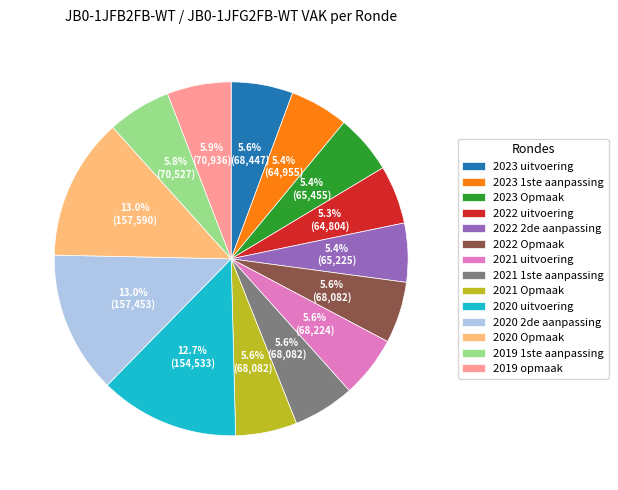

Which has a higher value, 2020 uitvoering or 2022 2de aanpassing?

2020 uitvoering